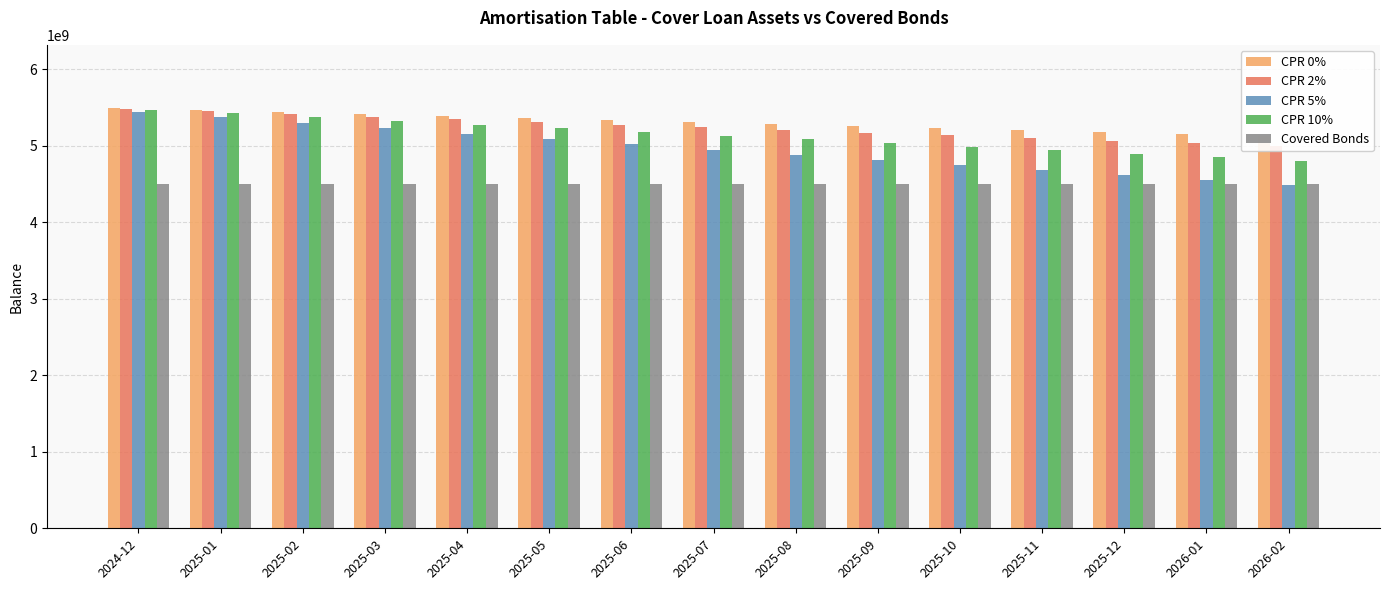

What is the difference between the CPR 10% values at 2024-12 and 2025-10?

481403458